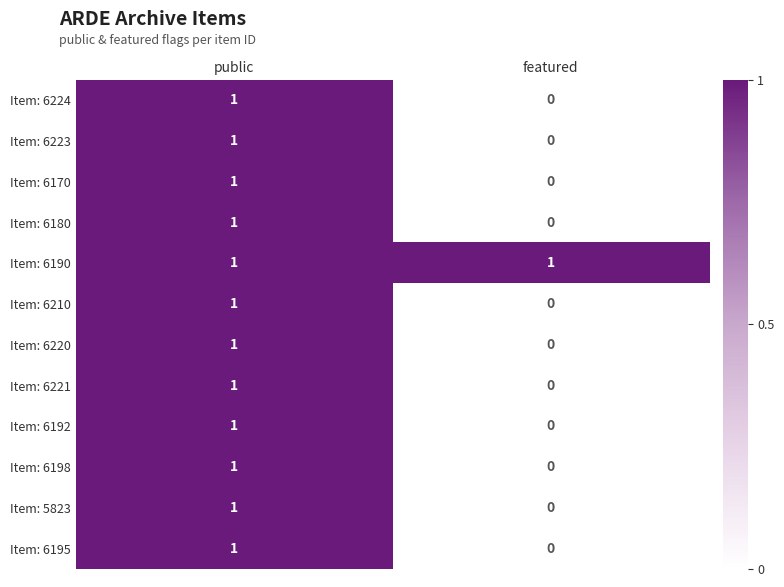

At how many categories does at least one series exceed 0?

2